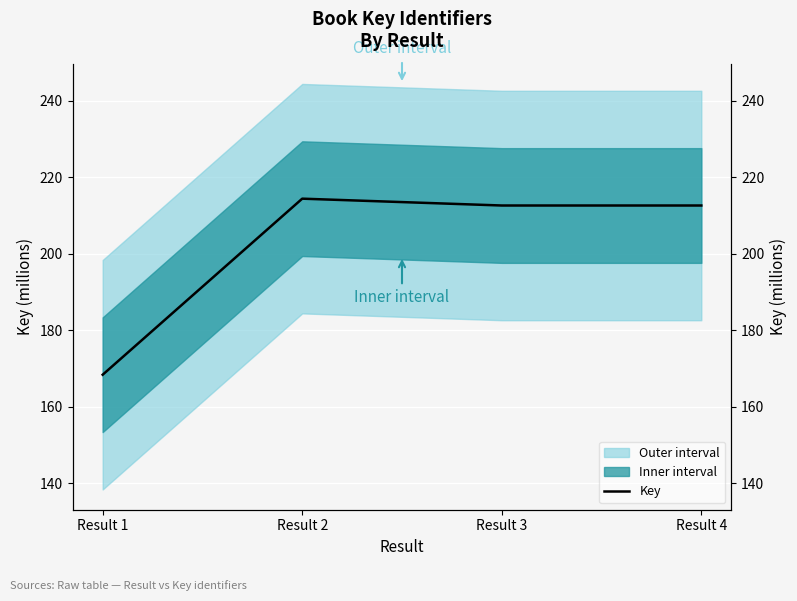

True or false: the data has more than 0 interior local peaks.

True